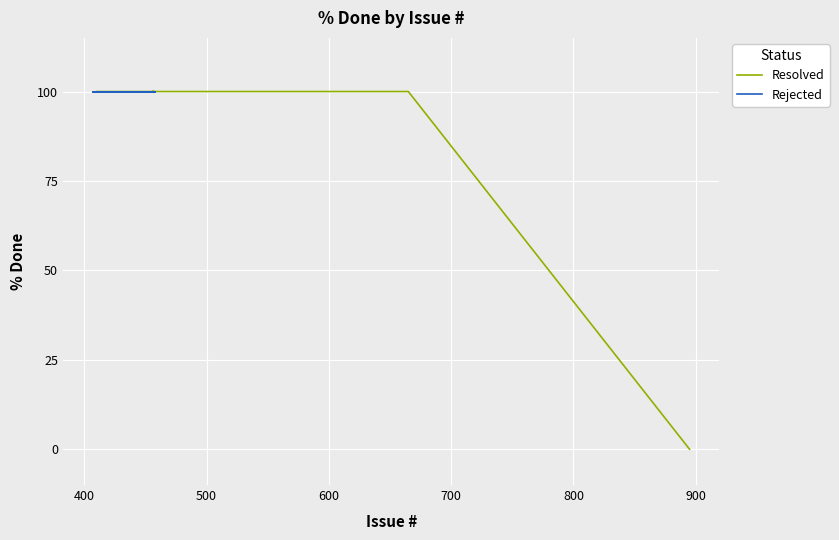

Is this an area chart (filled region under the line)?

No